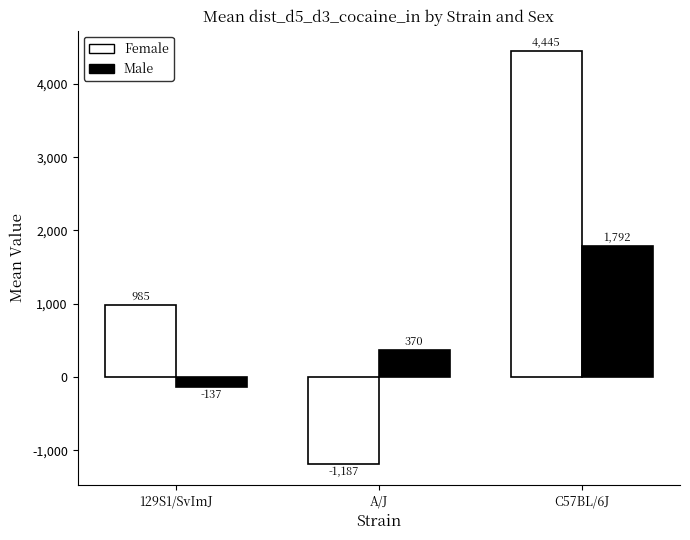

How many values in the Female series are below 984?

1